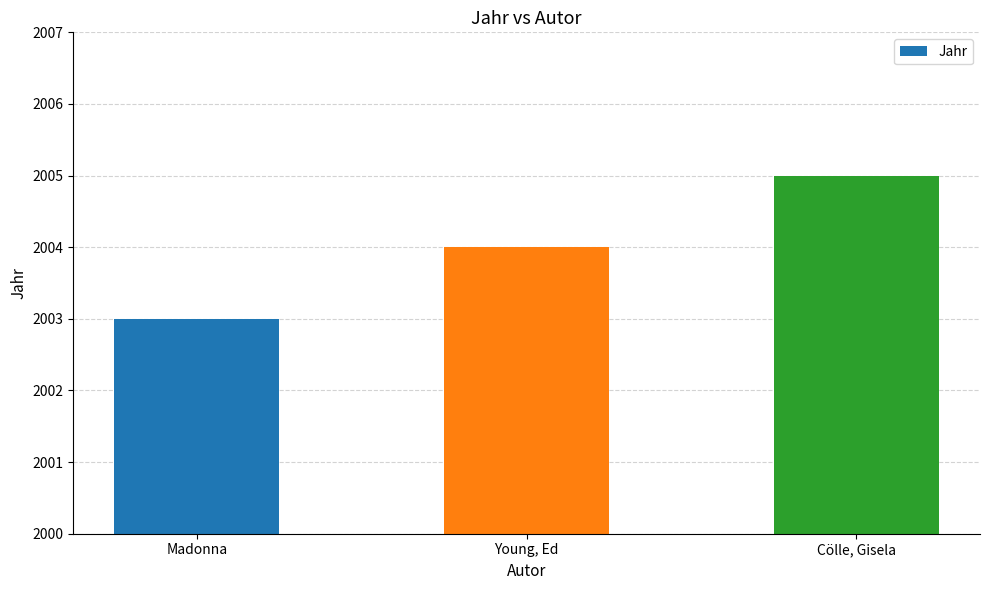

What is the label of the 3rd bar from the left?

Cölle, Gisela